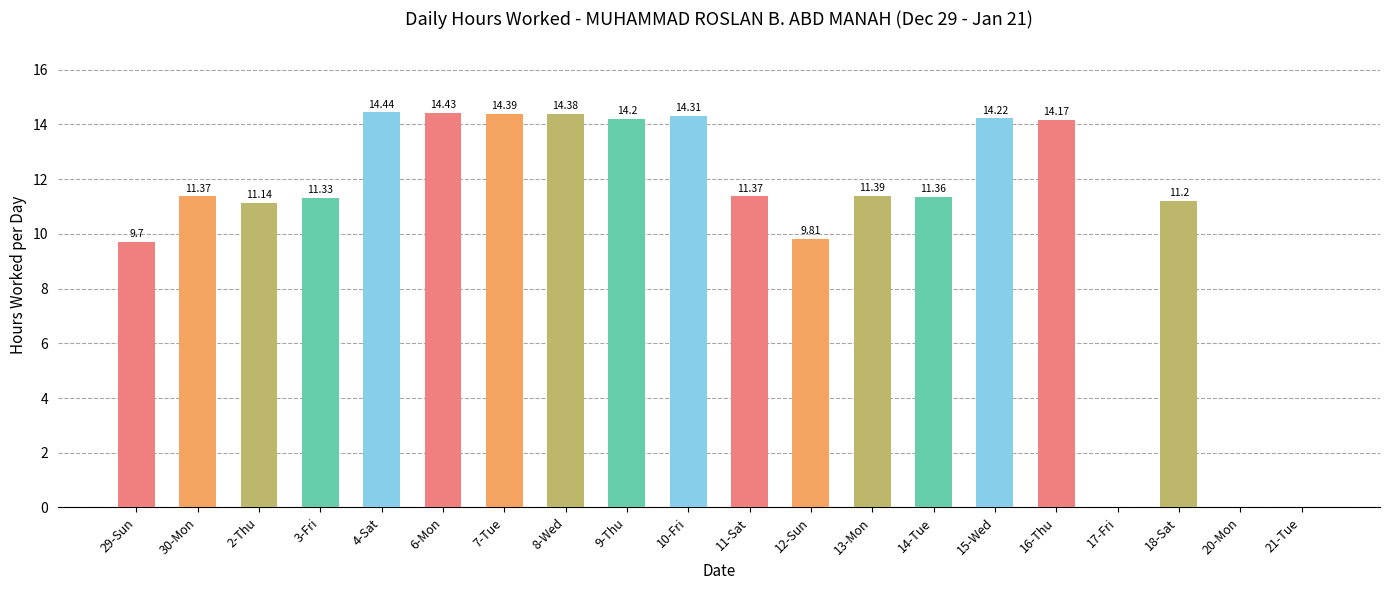

What is the sum of the values at 2-Thu and 13-Mon?

22.5